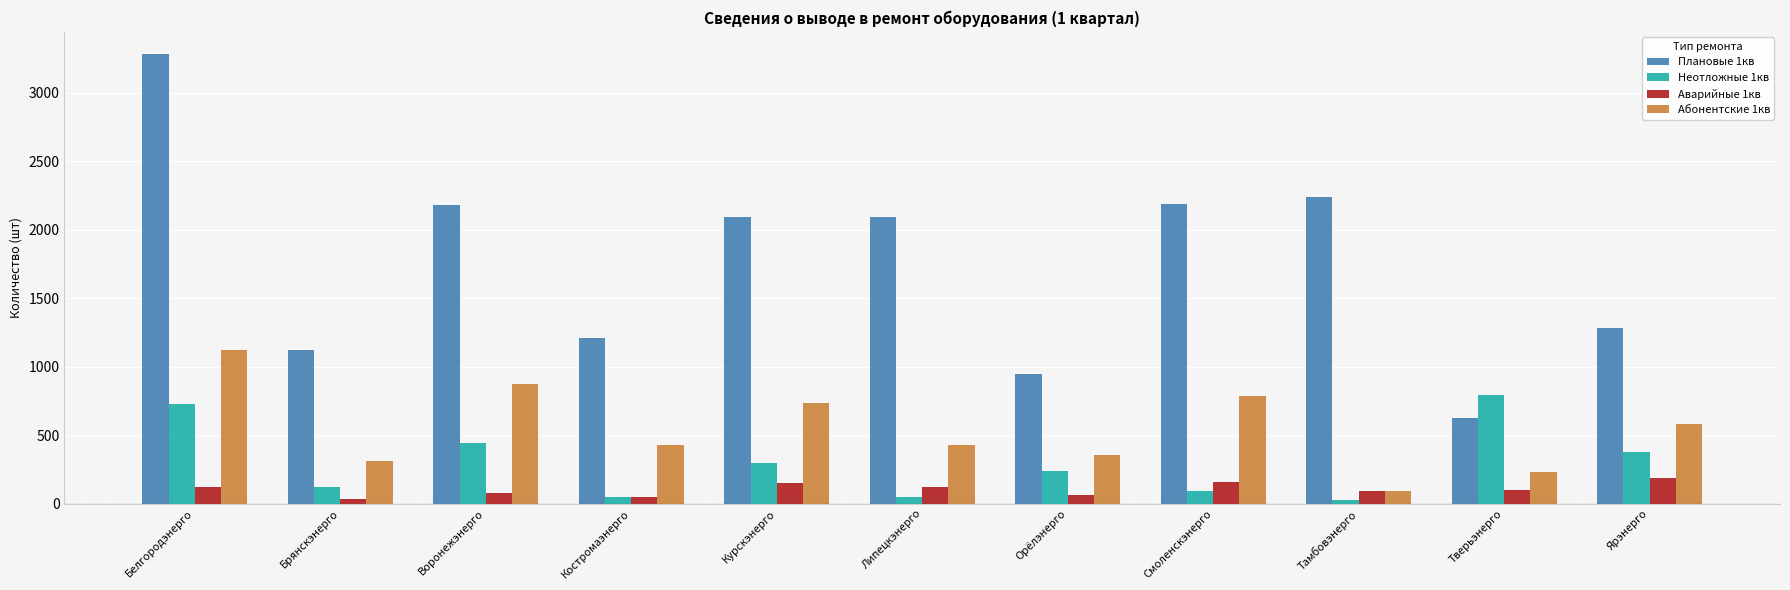

At which category is the sum across all series the highest?

Белгородэнерго